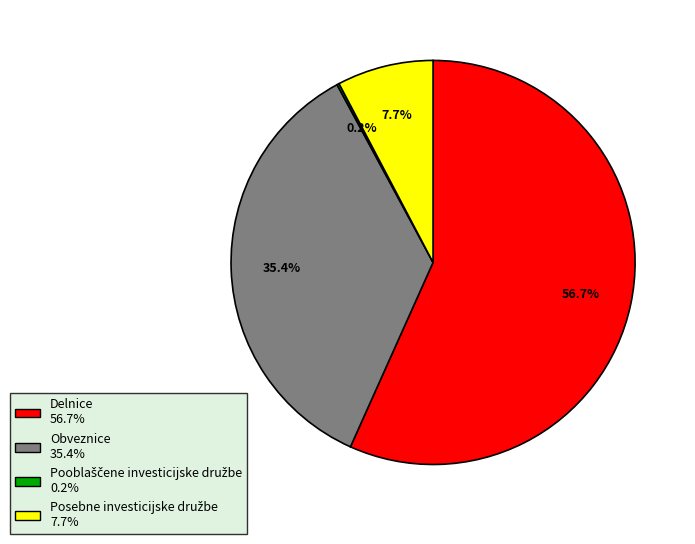

True or false: Delnice accounts for 65% of the total.

False